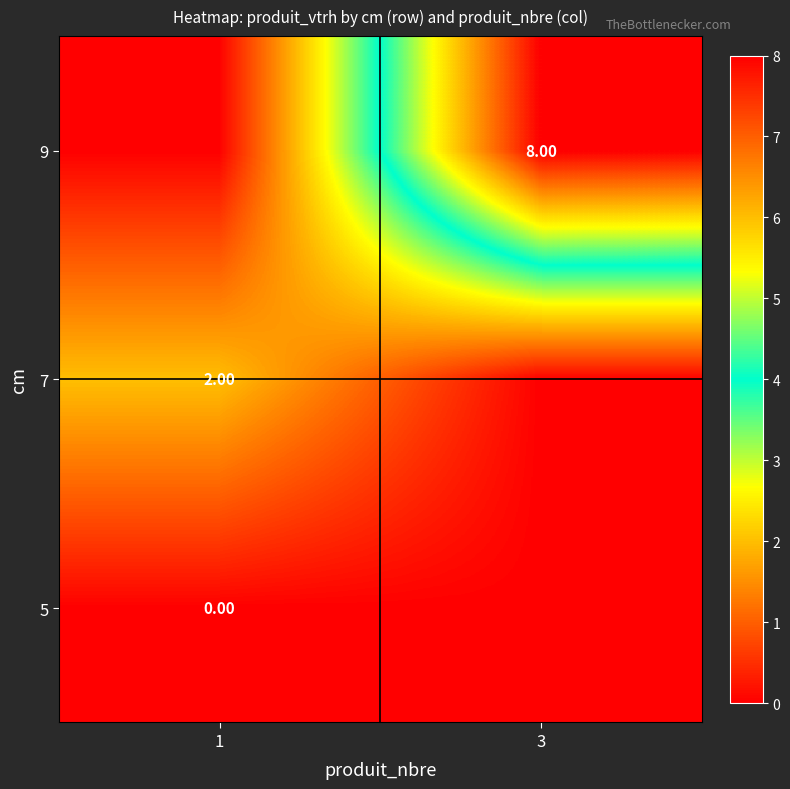

Which series has the largest range (max minus min)?

9